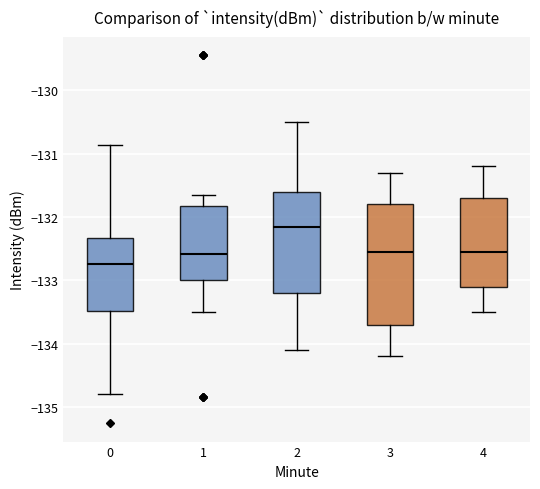

Which box has the lowest median line?

0